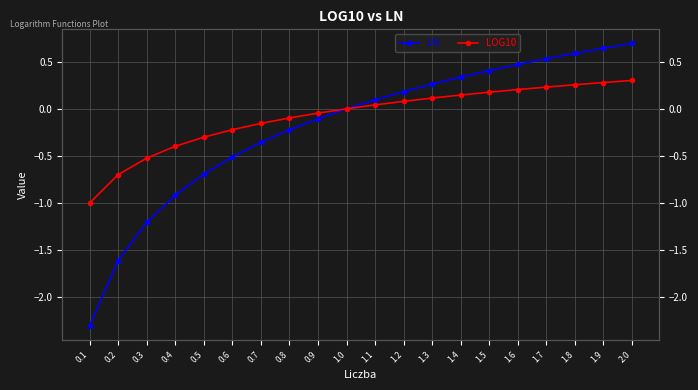

What is the sum of all LOG10 values?

-1.6